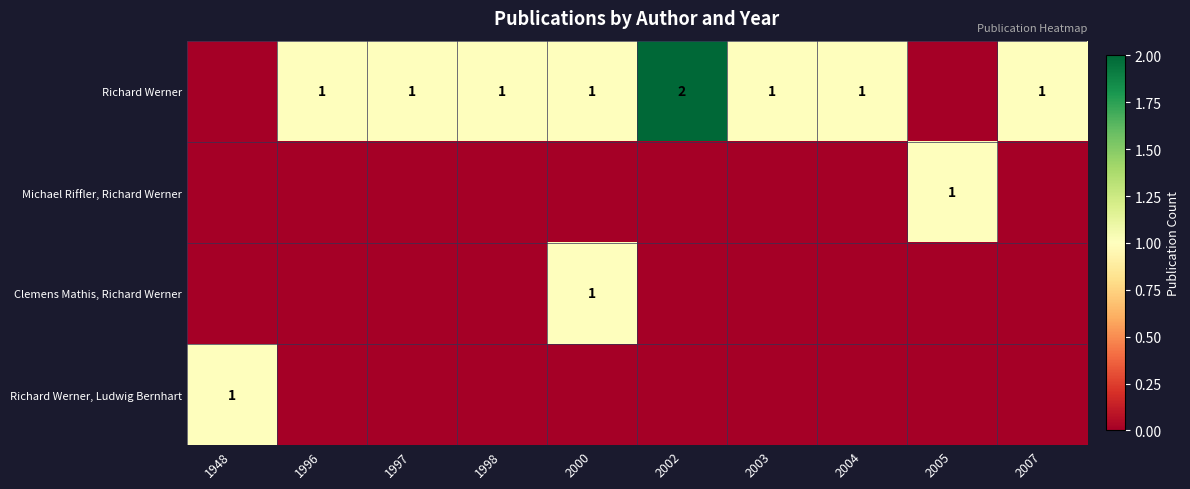

The Richard Werner series shows 1 at 1998. True or false?

True